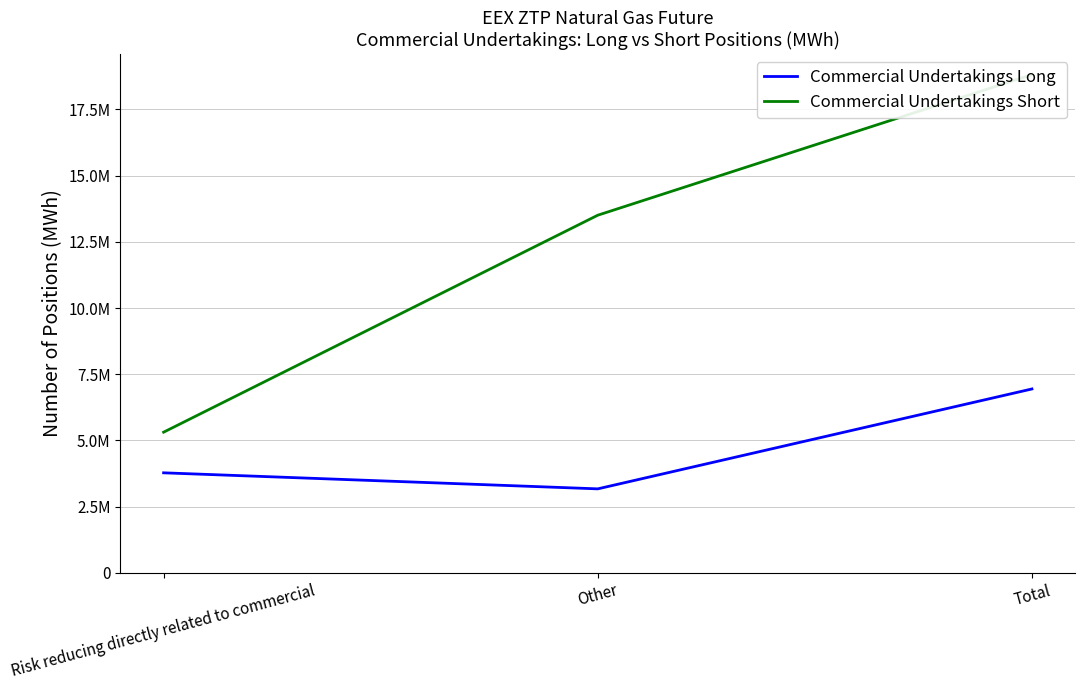

What is the label of the 1st point from the left?

Risk reducing directly related to commercial